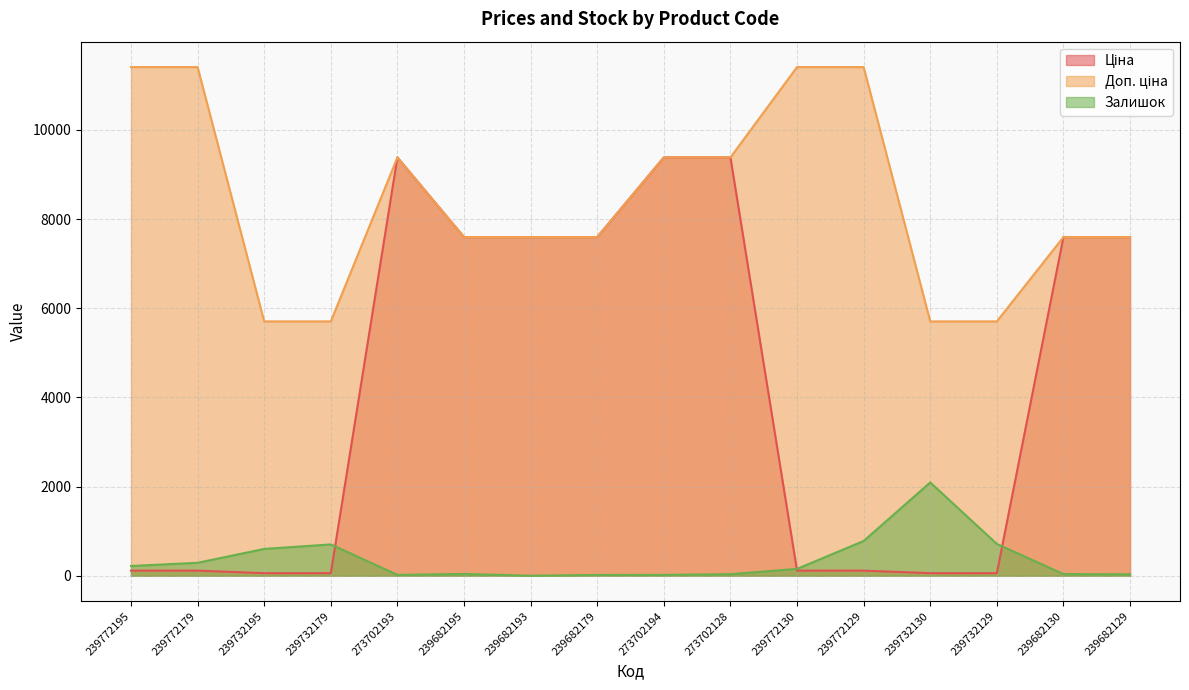

How many lines are shown in the chart?

3